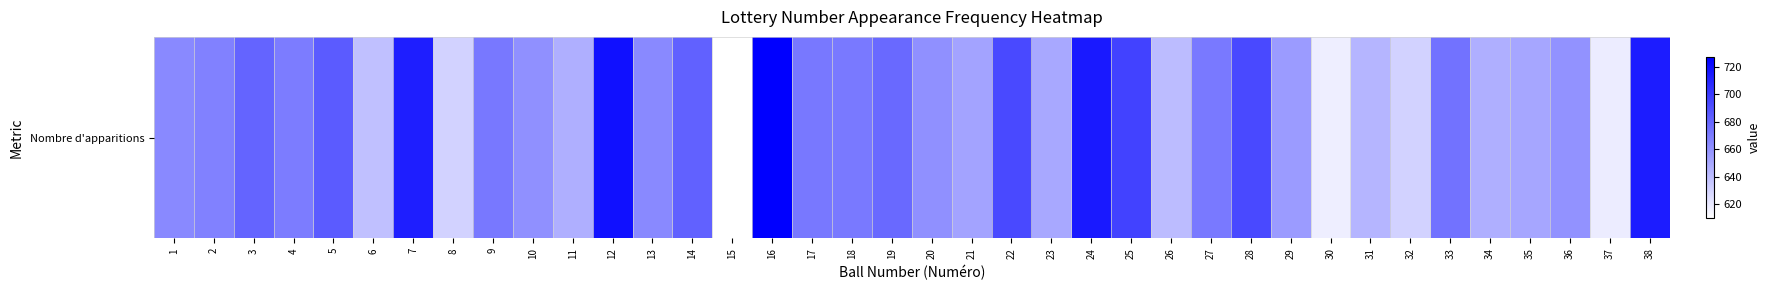

Which has a higher value, 28 or 32?

28